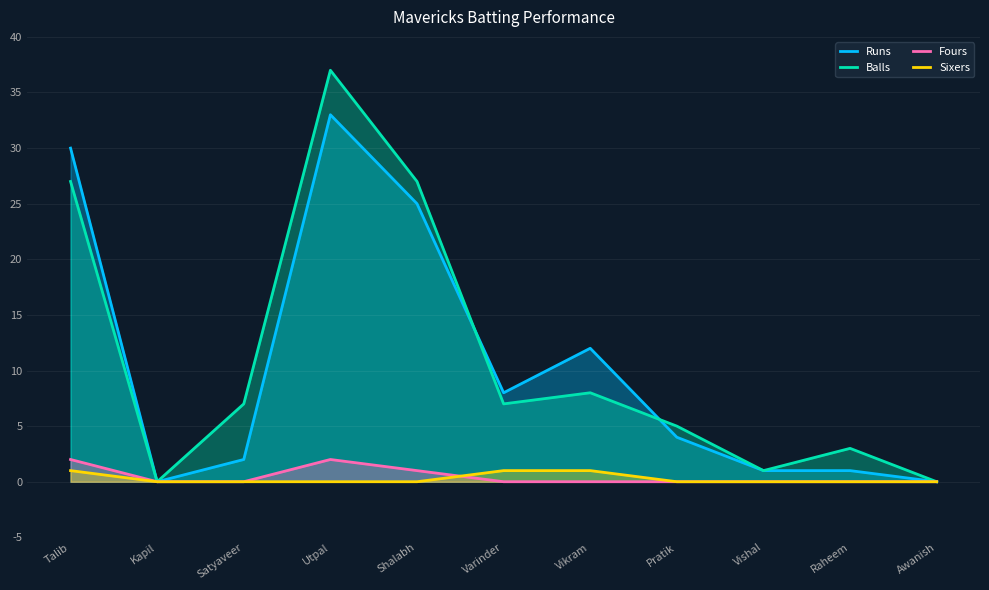

What is the sum of all Runs values?

116